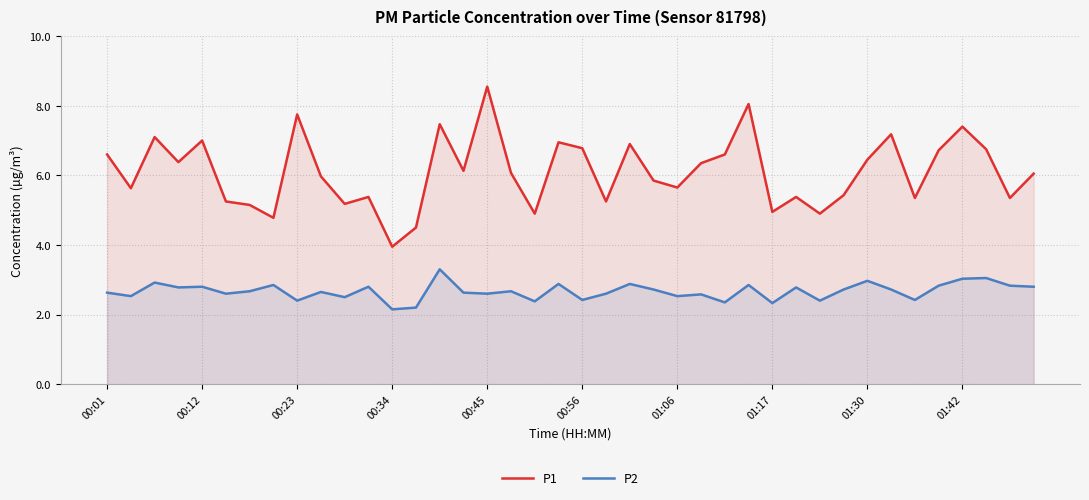

Which series has the largest total across all categories?

P1